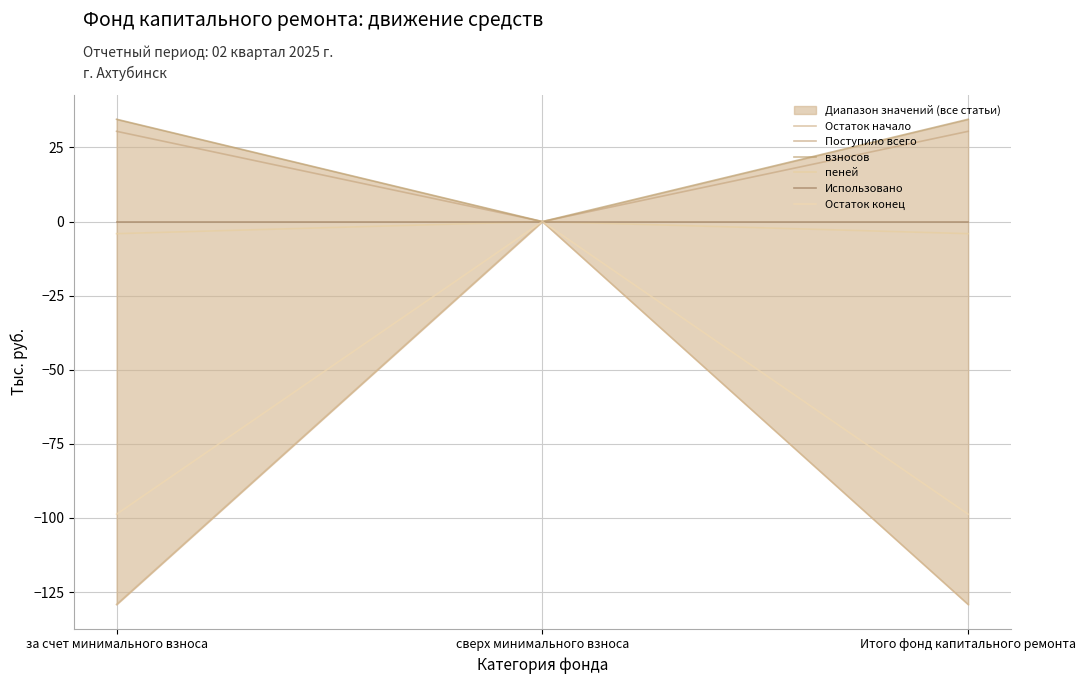

Is the value of Остаток конец at за счет минимального взноса greater than the value of Остаток начало at Итого фонд капитального ремонта?

Yes